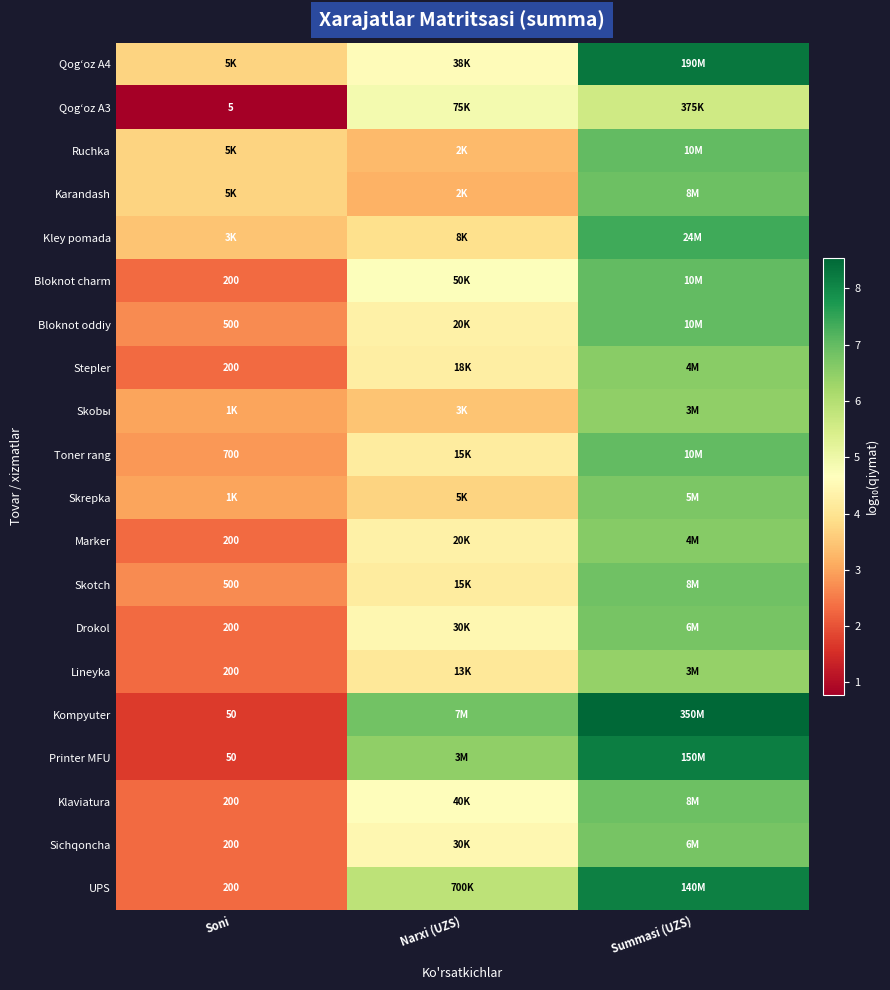

Where does the Drokol series first go above 4?

Narxi (UZS)